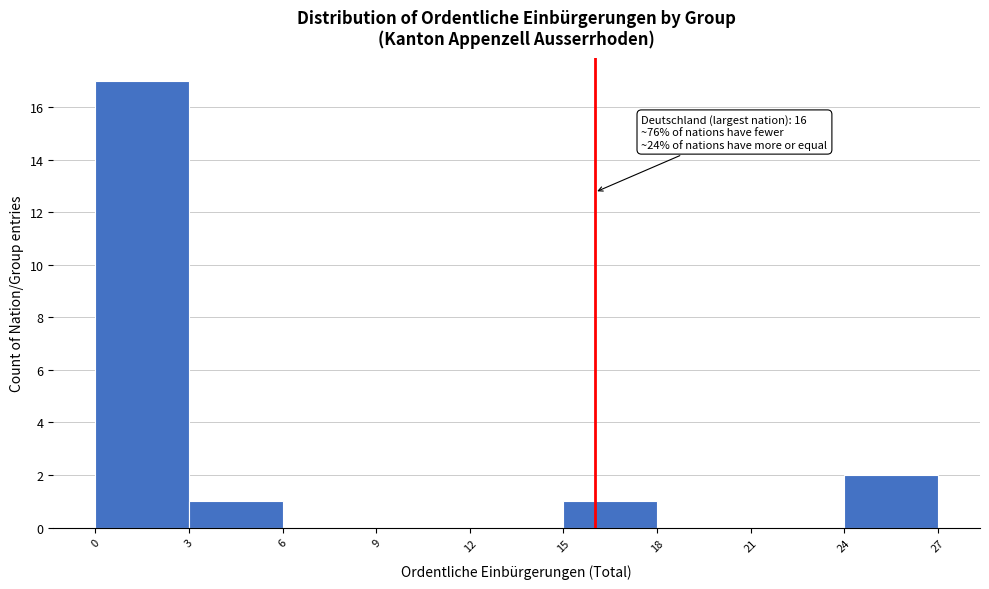

Which range on the x-axis has the tallest bar?

0 to 3